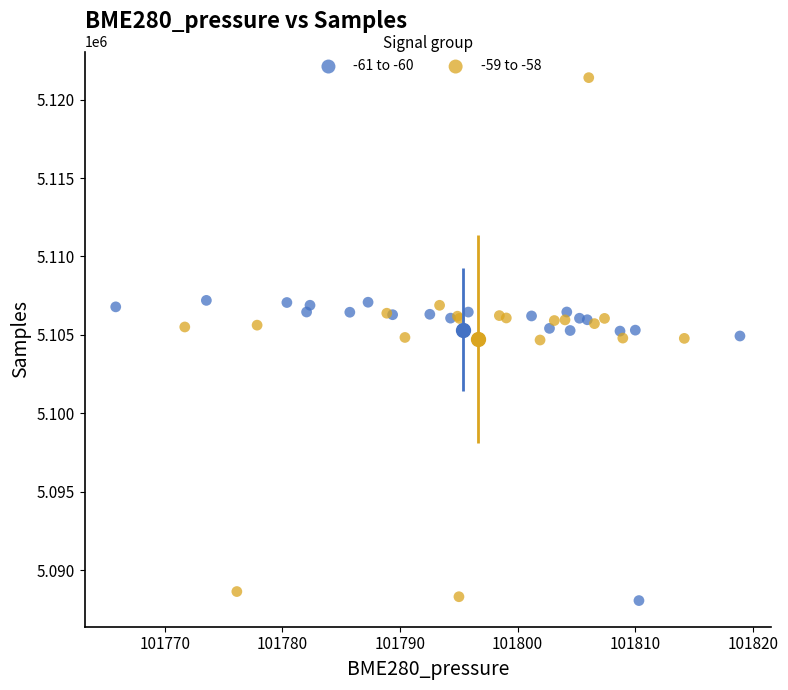

Which series has the widest spread of Y values?

-59 to -58